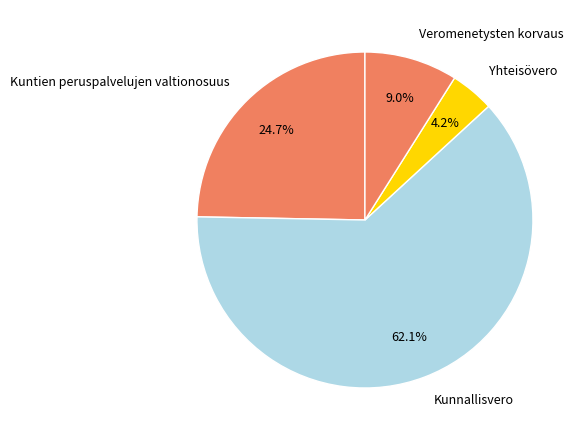

What is the largest slice in the pie chart?

Kunnallisvero